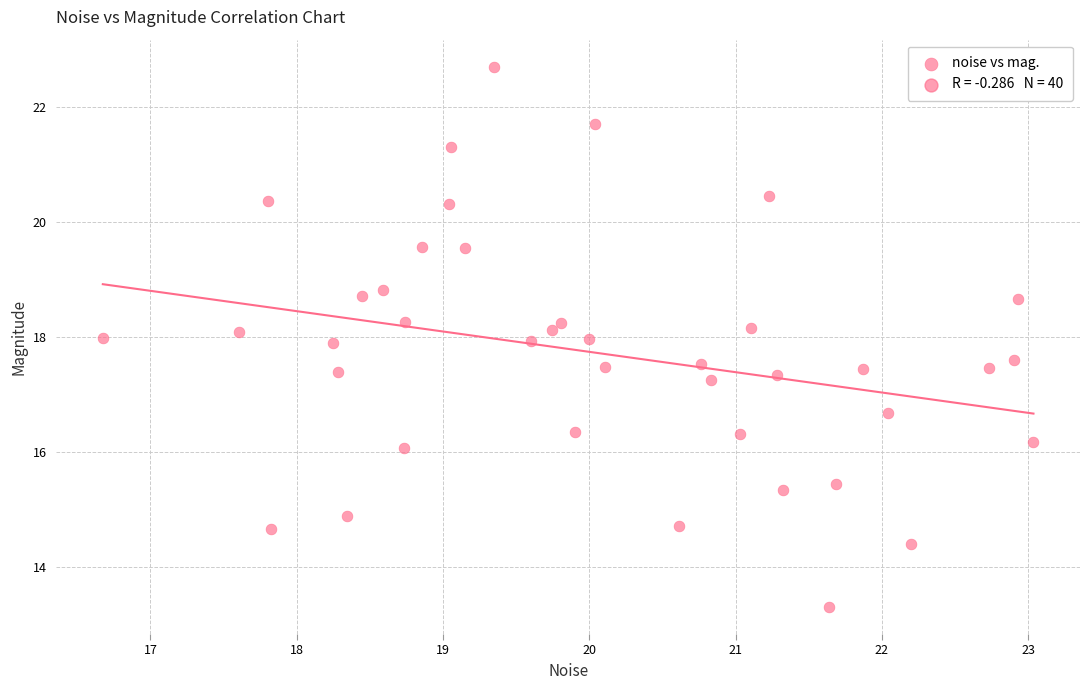

What is the range of Y values (max minus min)?

9.4